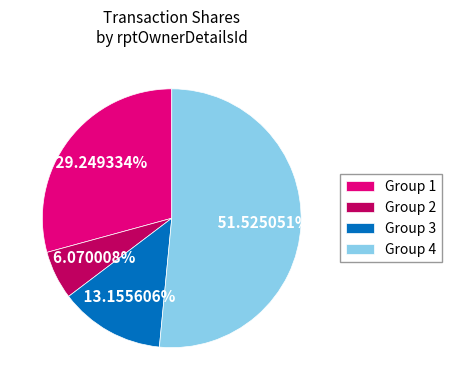

Between Group 2 and Group 3, which is larger?

Group 3